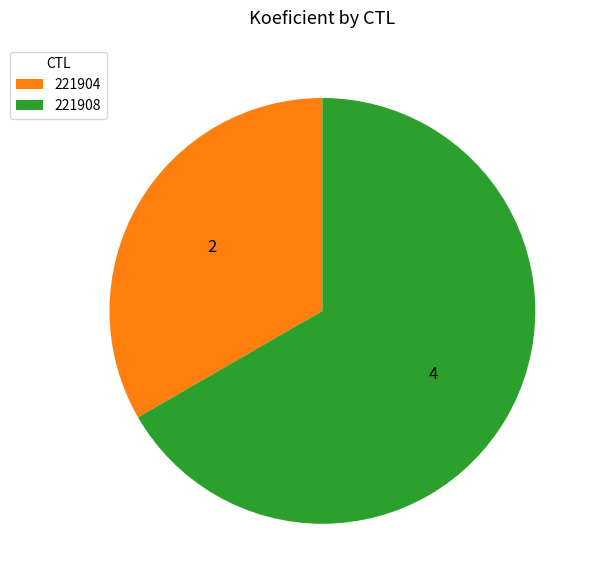

Is the sum of 221908 and 221904 greater than half?

Yes